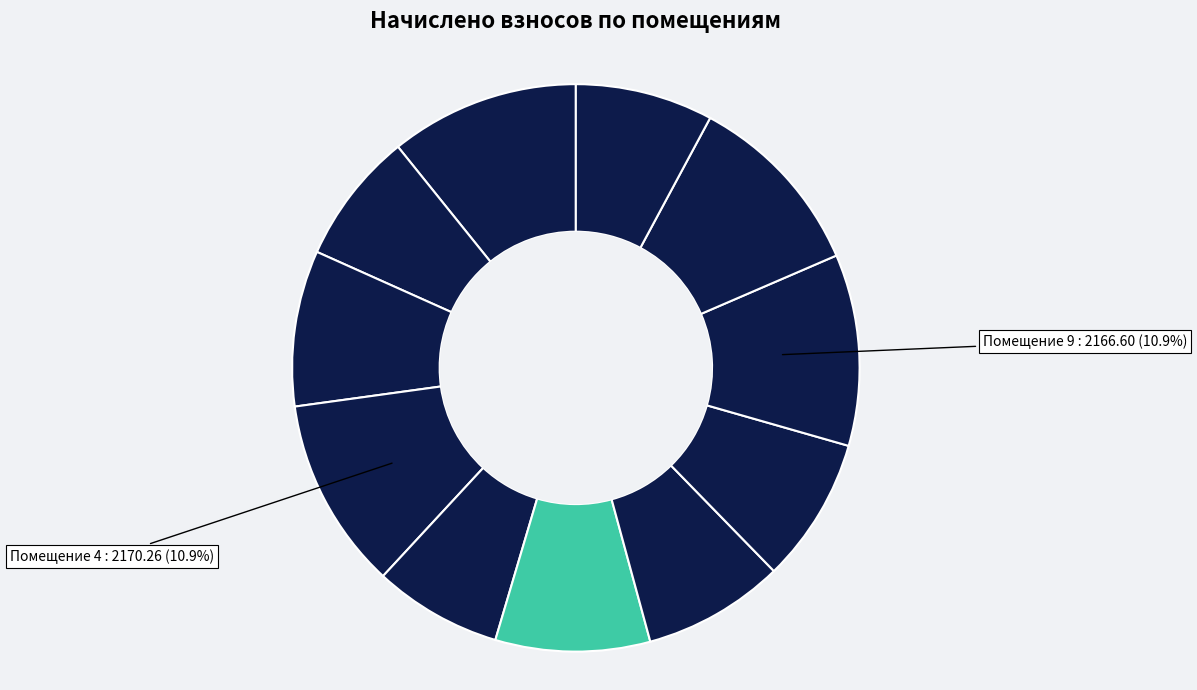

Is there any slice that represents more than half of the pie?

No